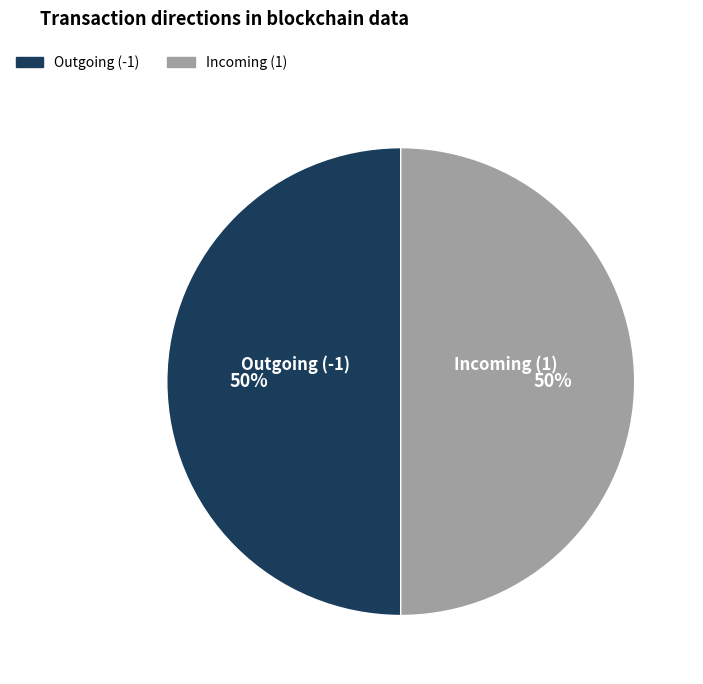

How many slices are in this pie chart?

2